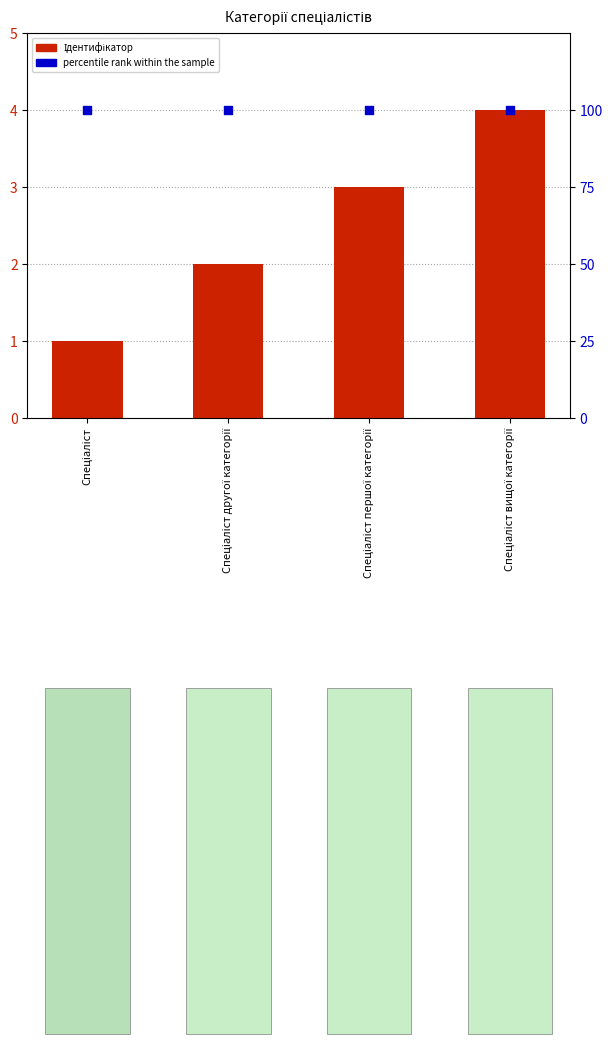

What are all the series names shown in the legend?

Ідентифікатор, percentile rank within the sample